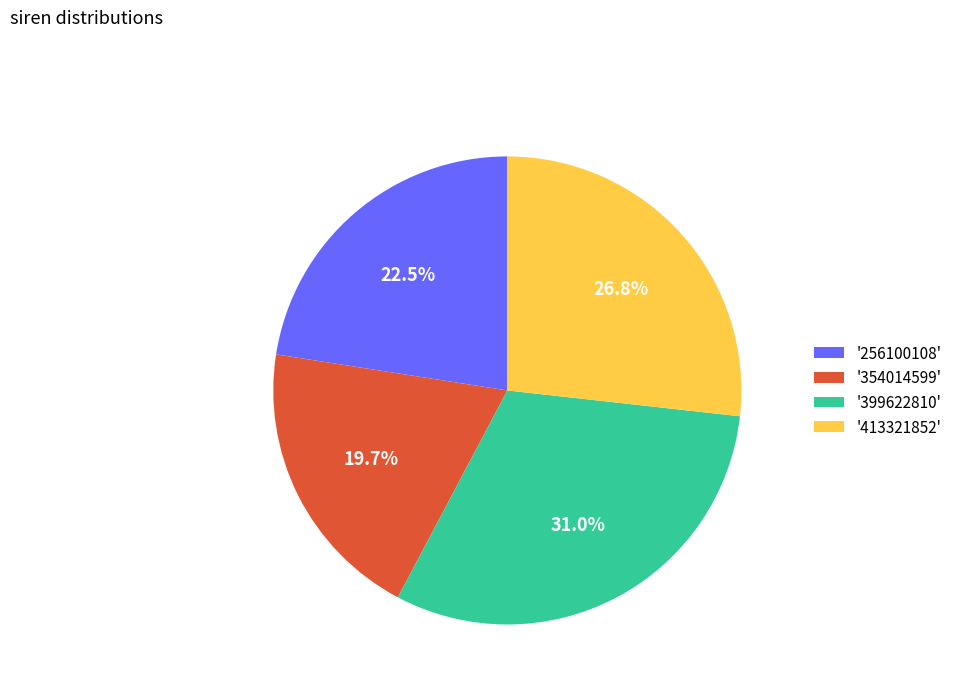

Is there a majority slice in this chart?

No